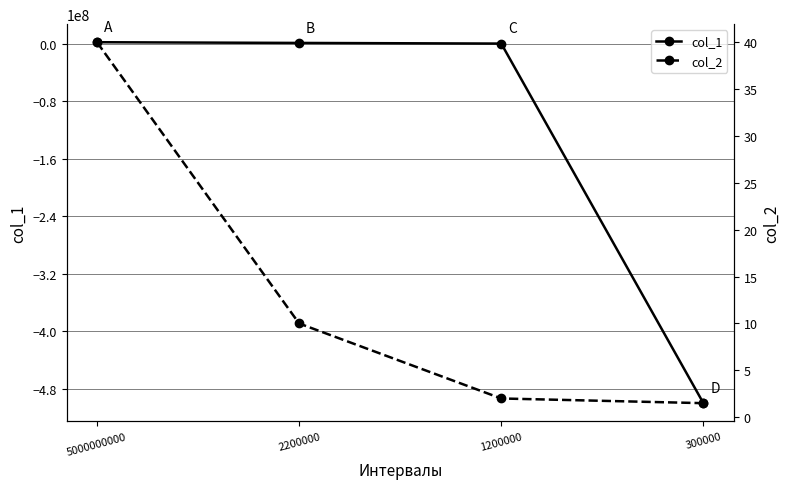

What is the difference between the col_1 values at 2200000 and 5000000000?

1000000